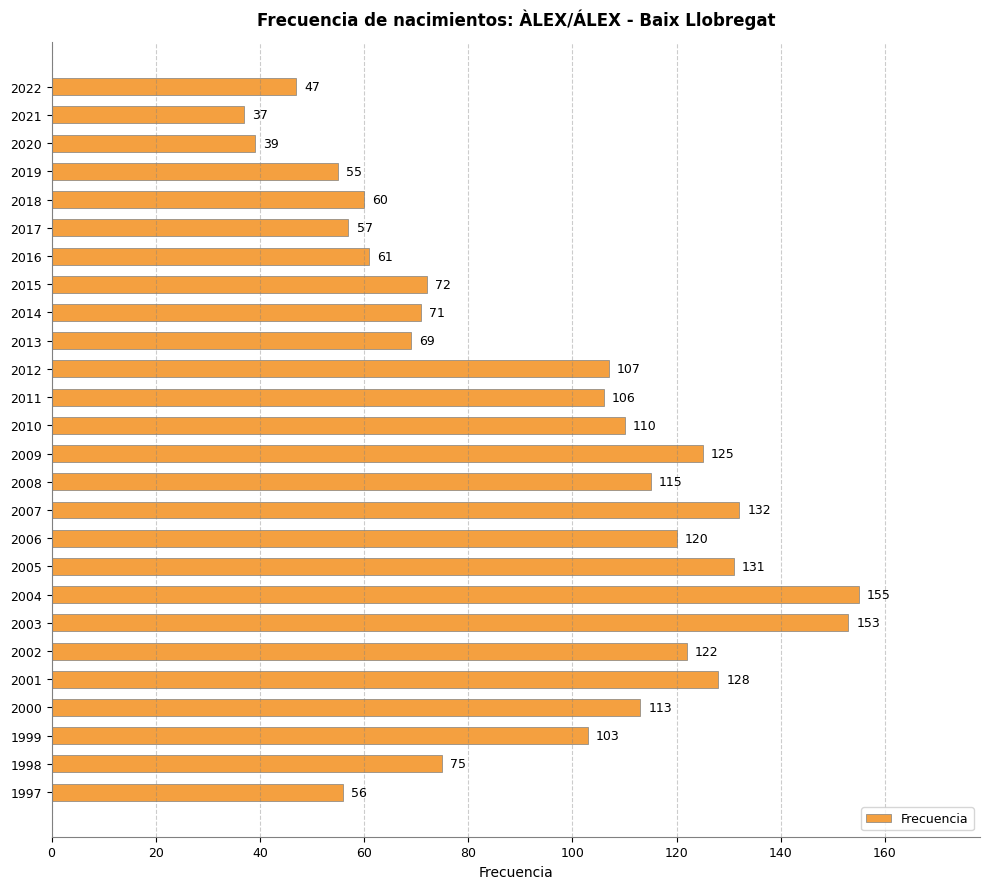

At which label is the value closest to 96?

1999